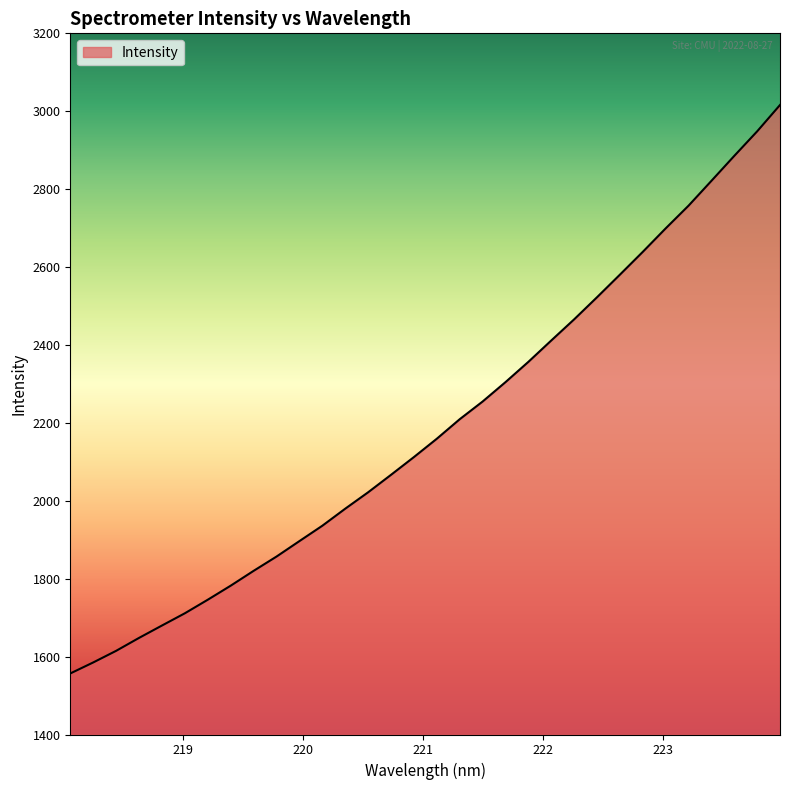

What is the difference between the maximum and minimum values?

1459.3